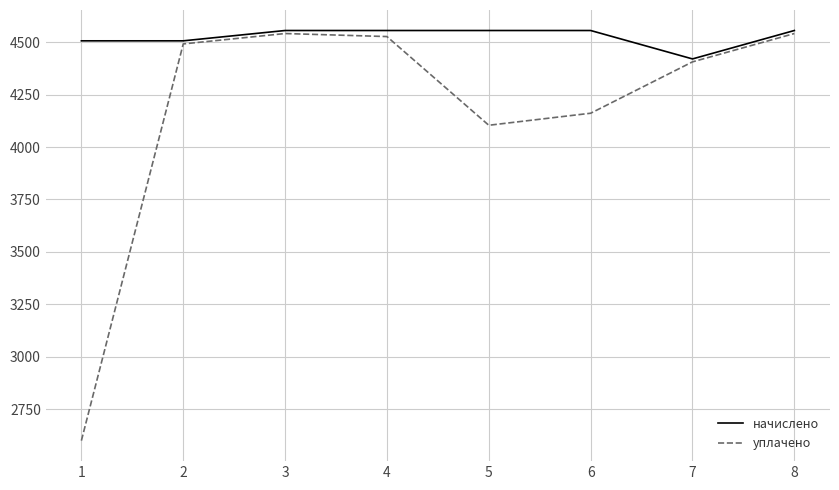

What is the approximate value of начислено at 7?

4420.0